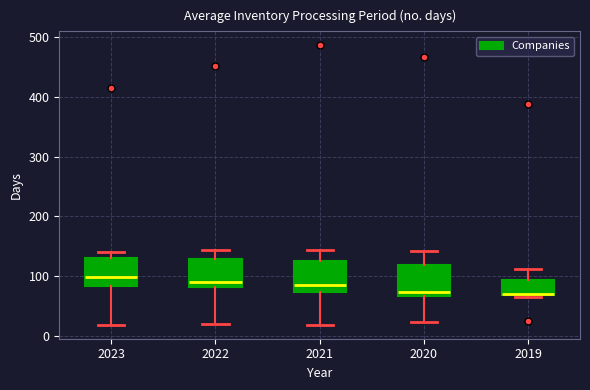

Reading left to right, transcribe this box plot: for each box, give where its median line is, the range the box spans, and where its two whiskers end, as read against the y-axis. The values are not printed on the chart, so give them approximately, as read against the axis.

2023: median 100, box 80 to 130, whiskers 20 to 140
2022: median 90, box 80 to 130, whiskers 20 to 140
2021: median 90, box 70 to 130, whiskers 20 to 140
2020: median 70 (just above the box's lower edge), box 70 to 120, whiskers 20 to 140
2019: median 70, box 70 to 90, whiskers 70 to 110